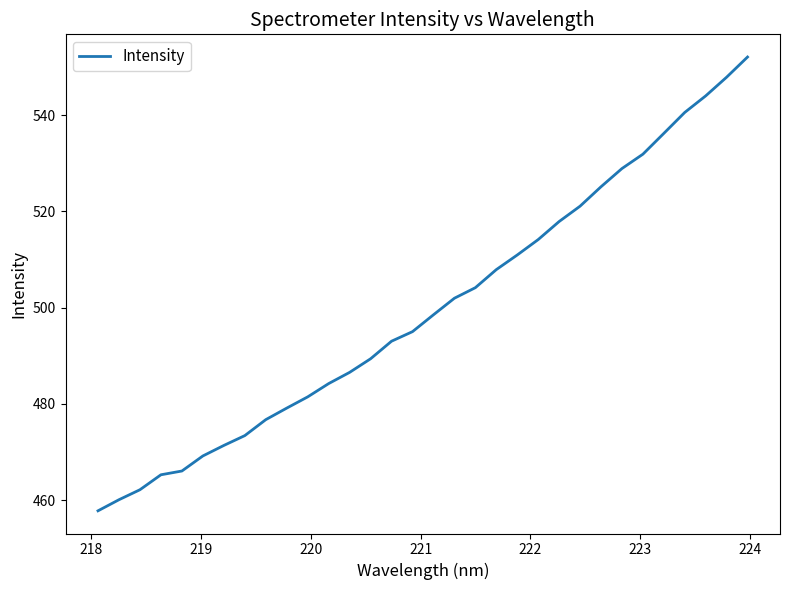

What is the maximum value shown in the chart?

552.1